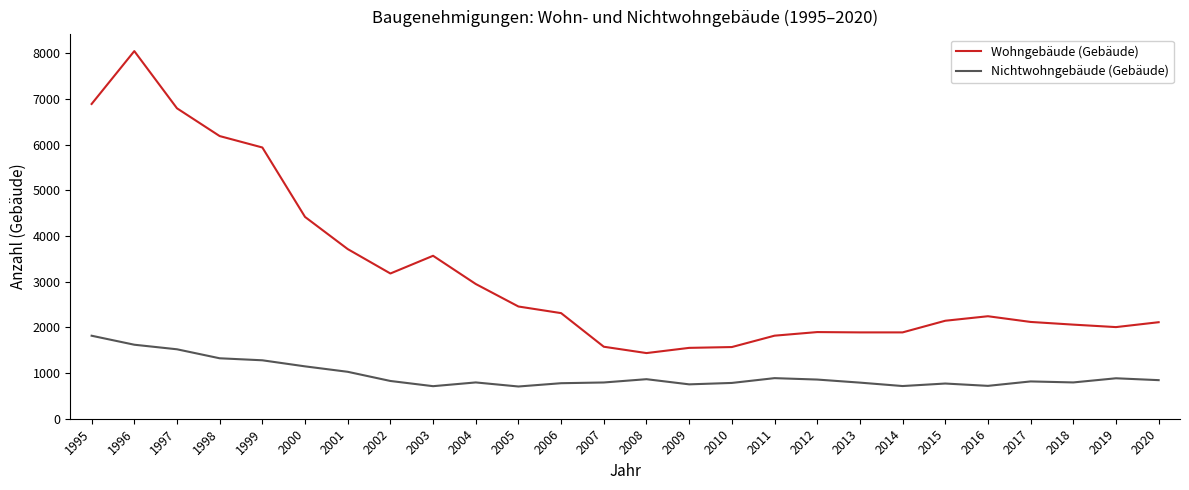

What are all the series names shown in the legend?

Wohngebäude (Gebäude), Nichtwohngebäude (Gebäude)